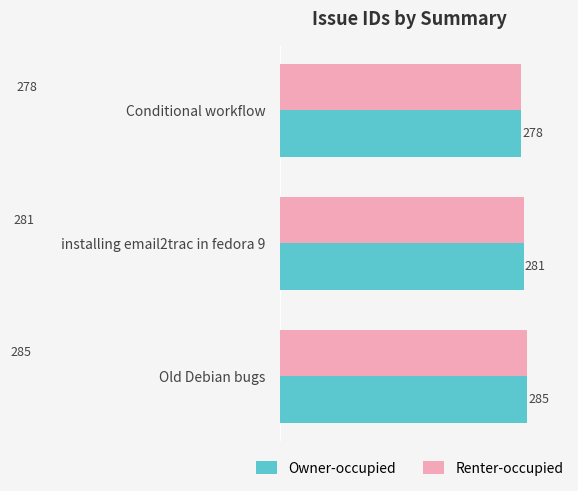

At which category is the sum across all series the highest?

Old Debian bugs